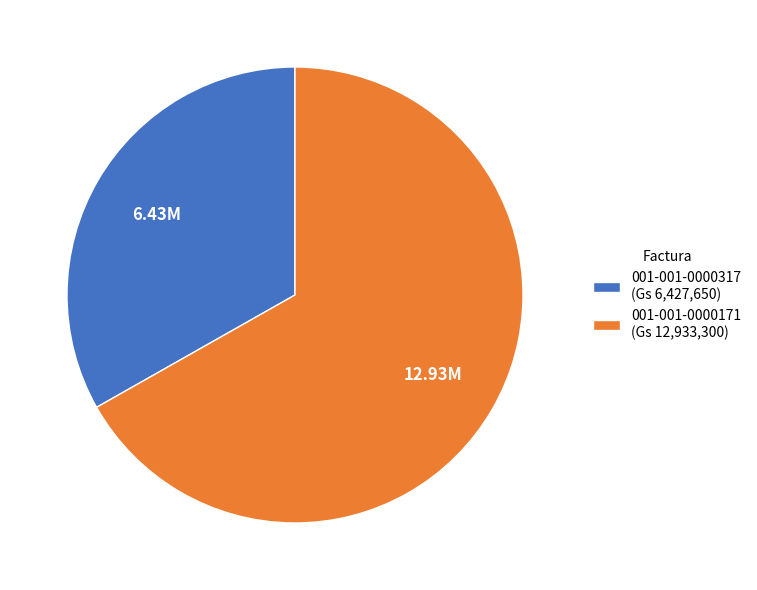

Which has a higher value, 001-001-0000171 (Gs 12,933,300) or 001-001-0000317 (Gs 6,427,650)?

001-001-0000171 (Gs 12,933,300)